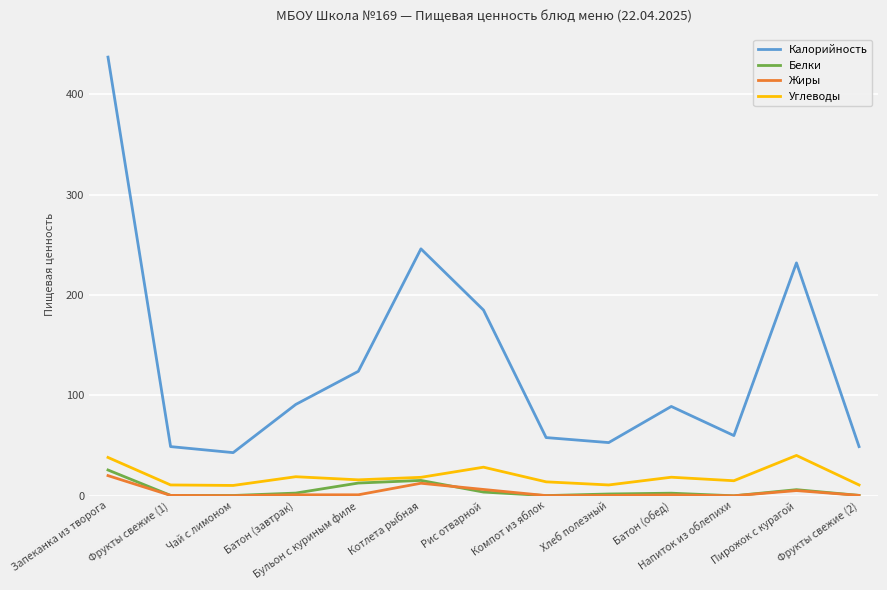

Which series has the largest total across all categories?

Калорийность